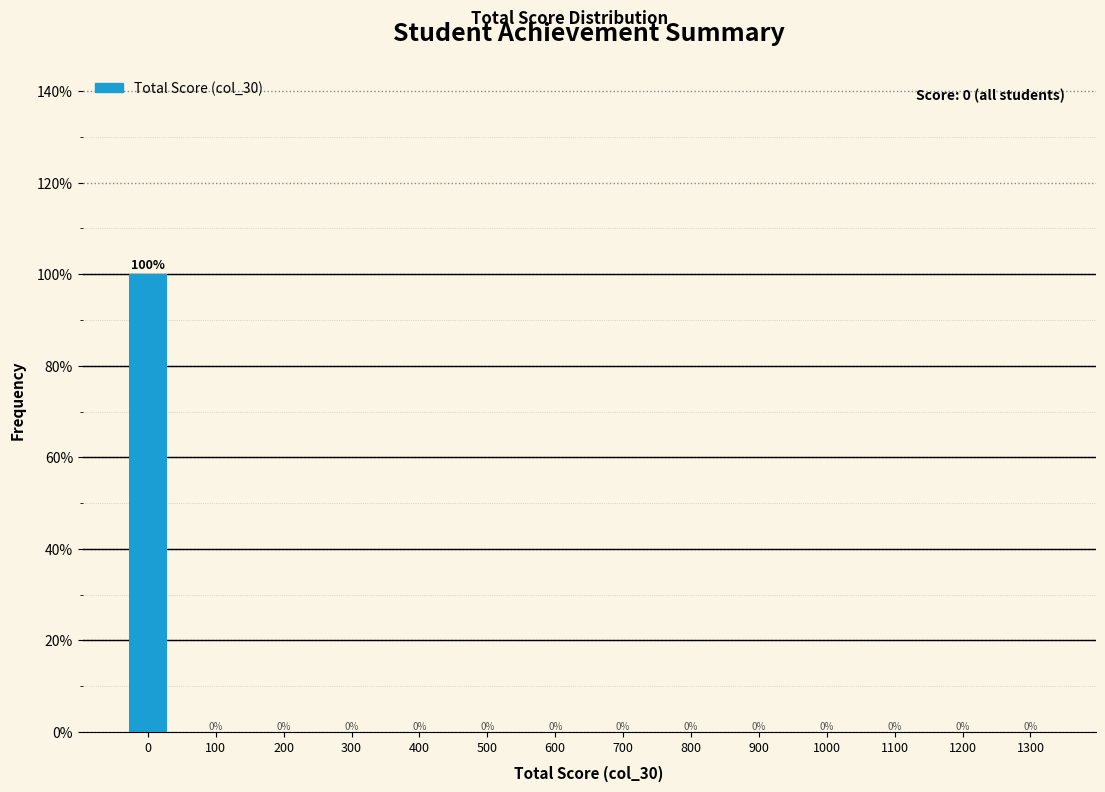

Reading left to right, extract all data points from this chart.

0=100	100=0	200=0	300=0	400=0	500=0	600=0	700=0	800=0	900=0	1000=0	1100=0	1200=0	1300=0